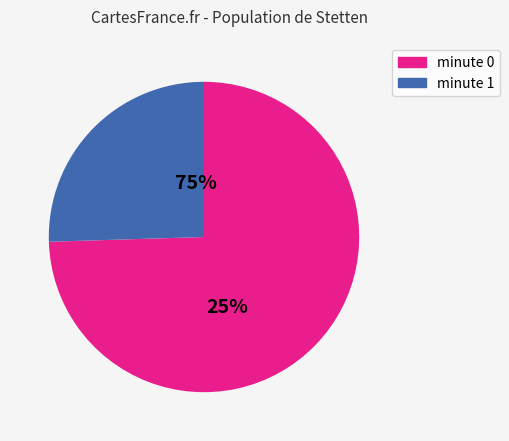

The minute_1 slice represents 1% of the pie. True or false?

False